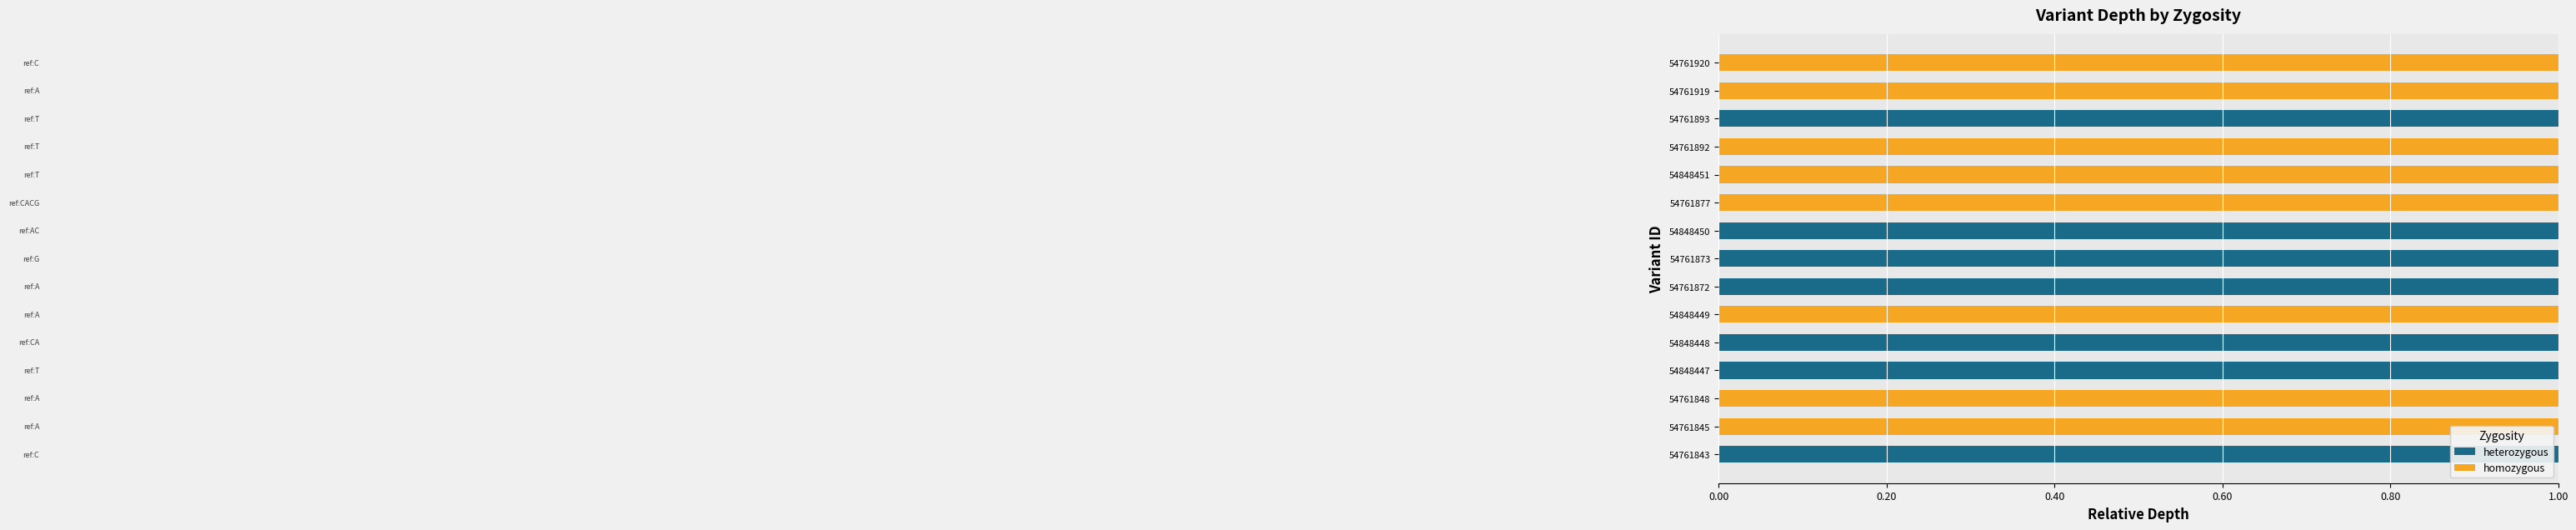

Is it true that heterozygous equals 0 at 54848448?

False